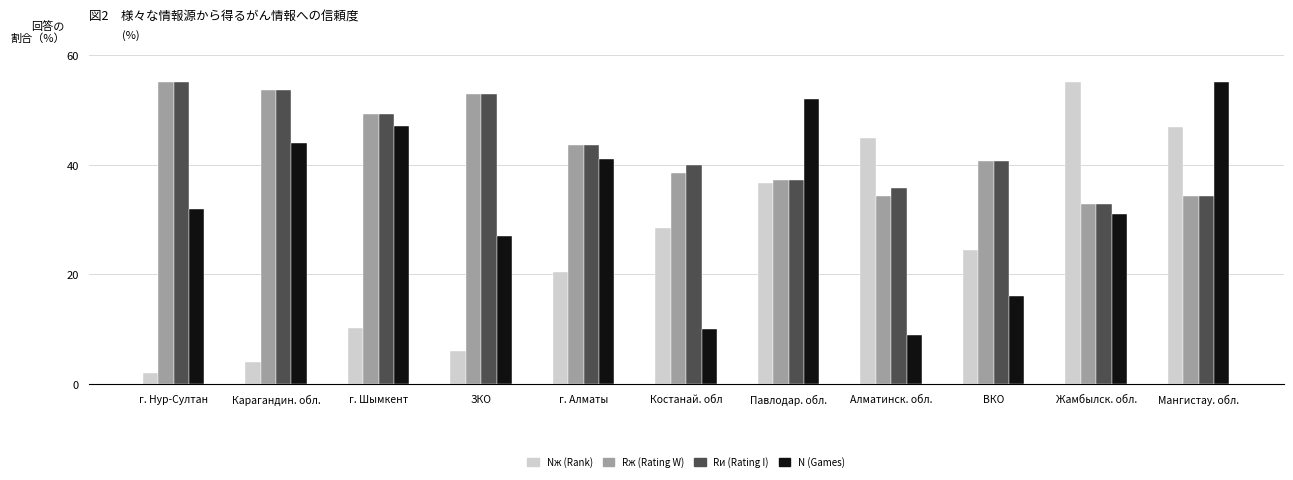

At which category is the sum across all series the highest?

Мангистау. обл.